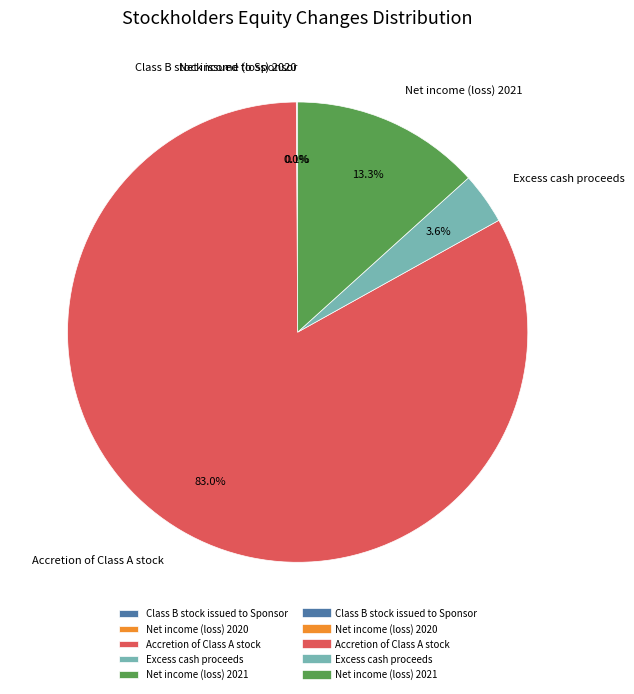

How much of the chart is everything except Excess cash proceeds?

96.4%